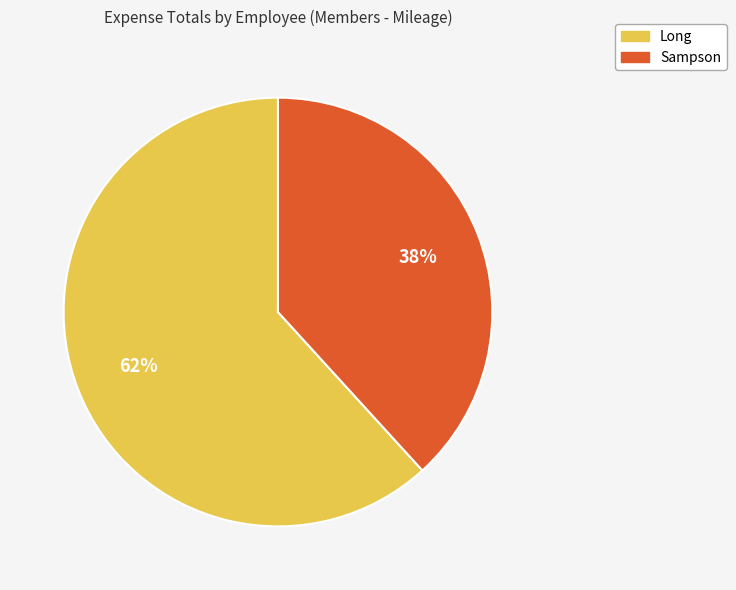

To the nearest percent, what is the difference between the largest and smallest slice percentages?

24%